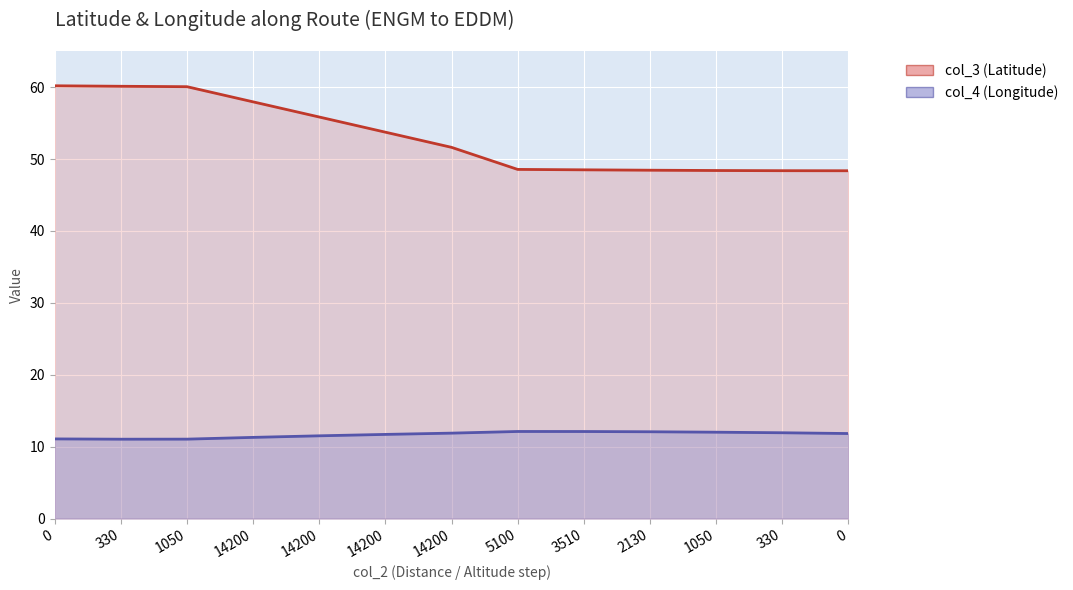

At which label is col_3 (Latitude) closest to 54?

14200